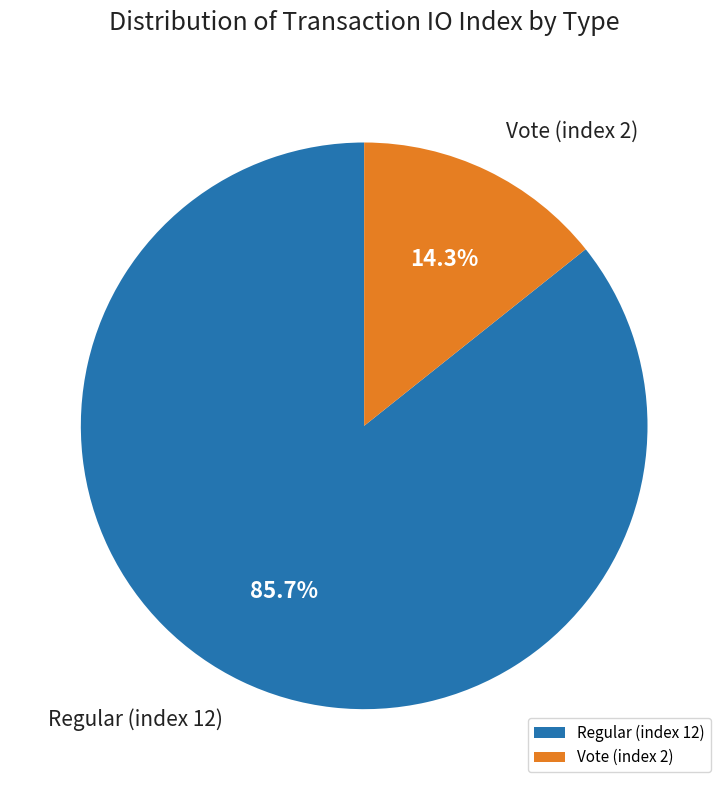

Between Regular (index 12) and Vote (index 2), which is larger?

Regular (index 12)